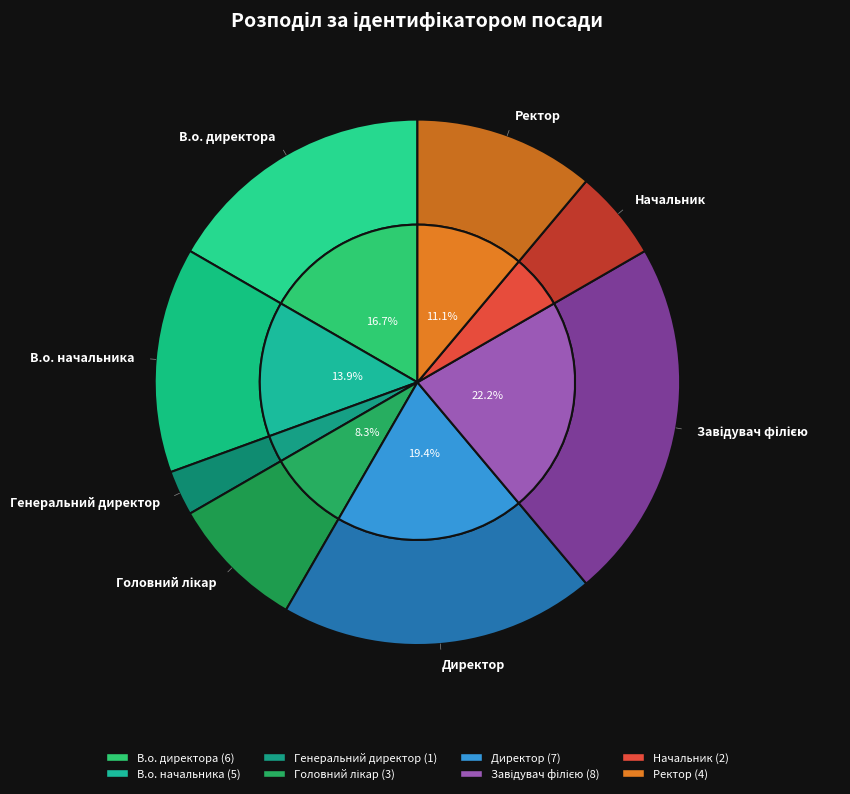

To the nearest percent, what is the difference between the largest and smallest slice percentages?

19%